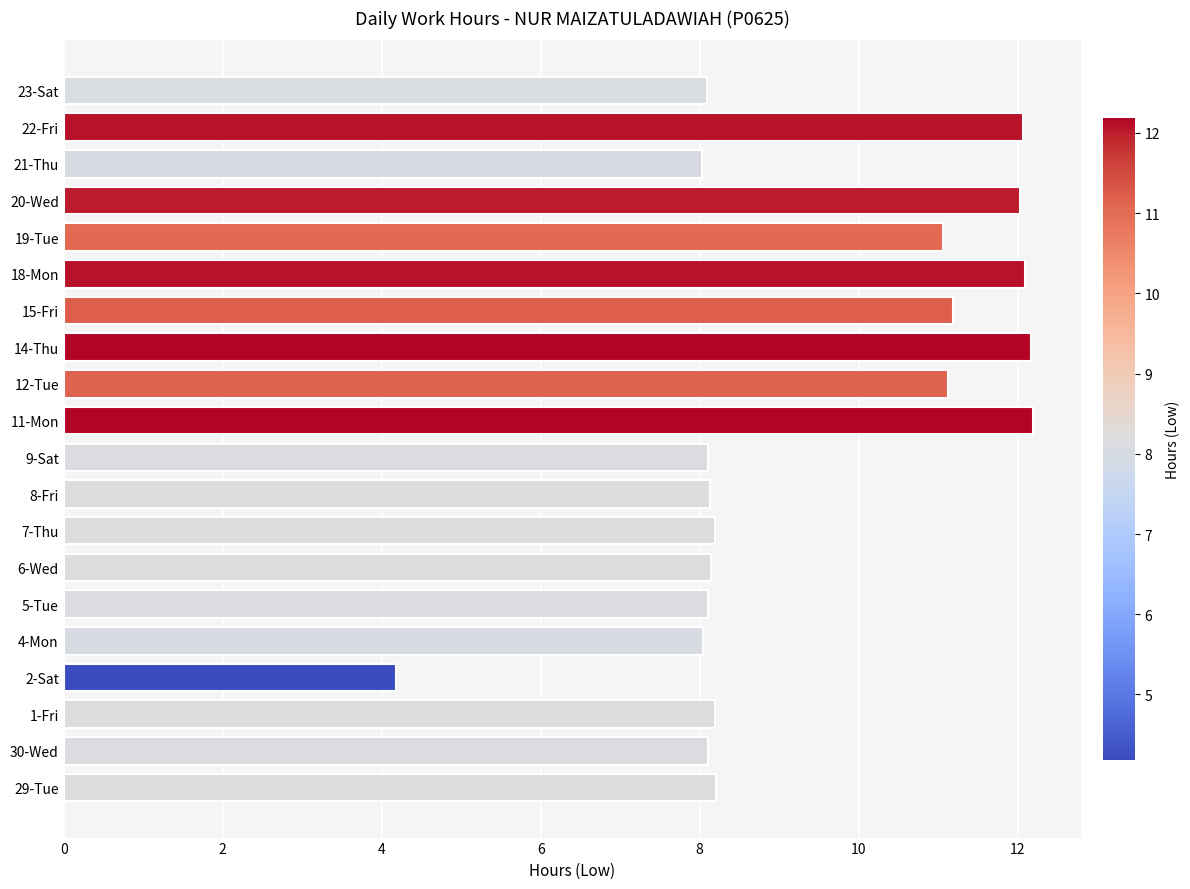

What is the difference between the maximum and minimum values?

8.0